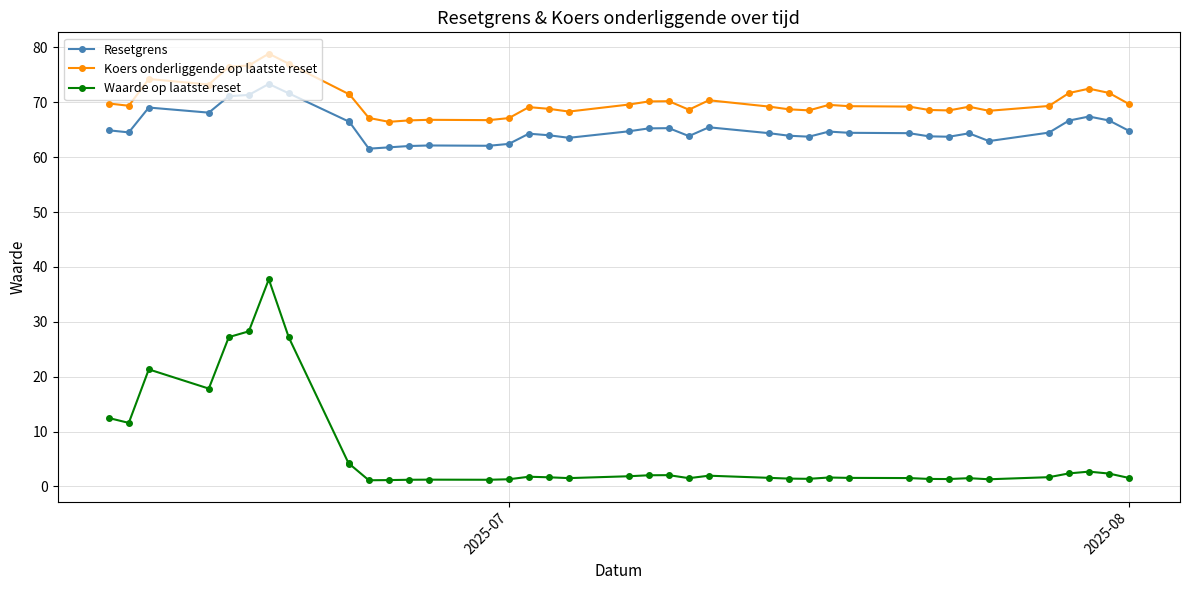

What is the difference between the second highest and second lowest values in the Resetgrens series?

9.8